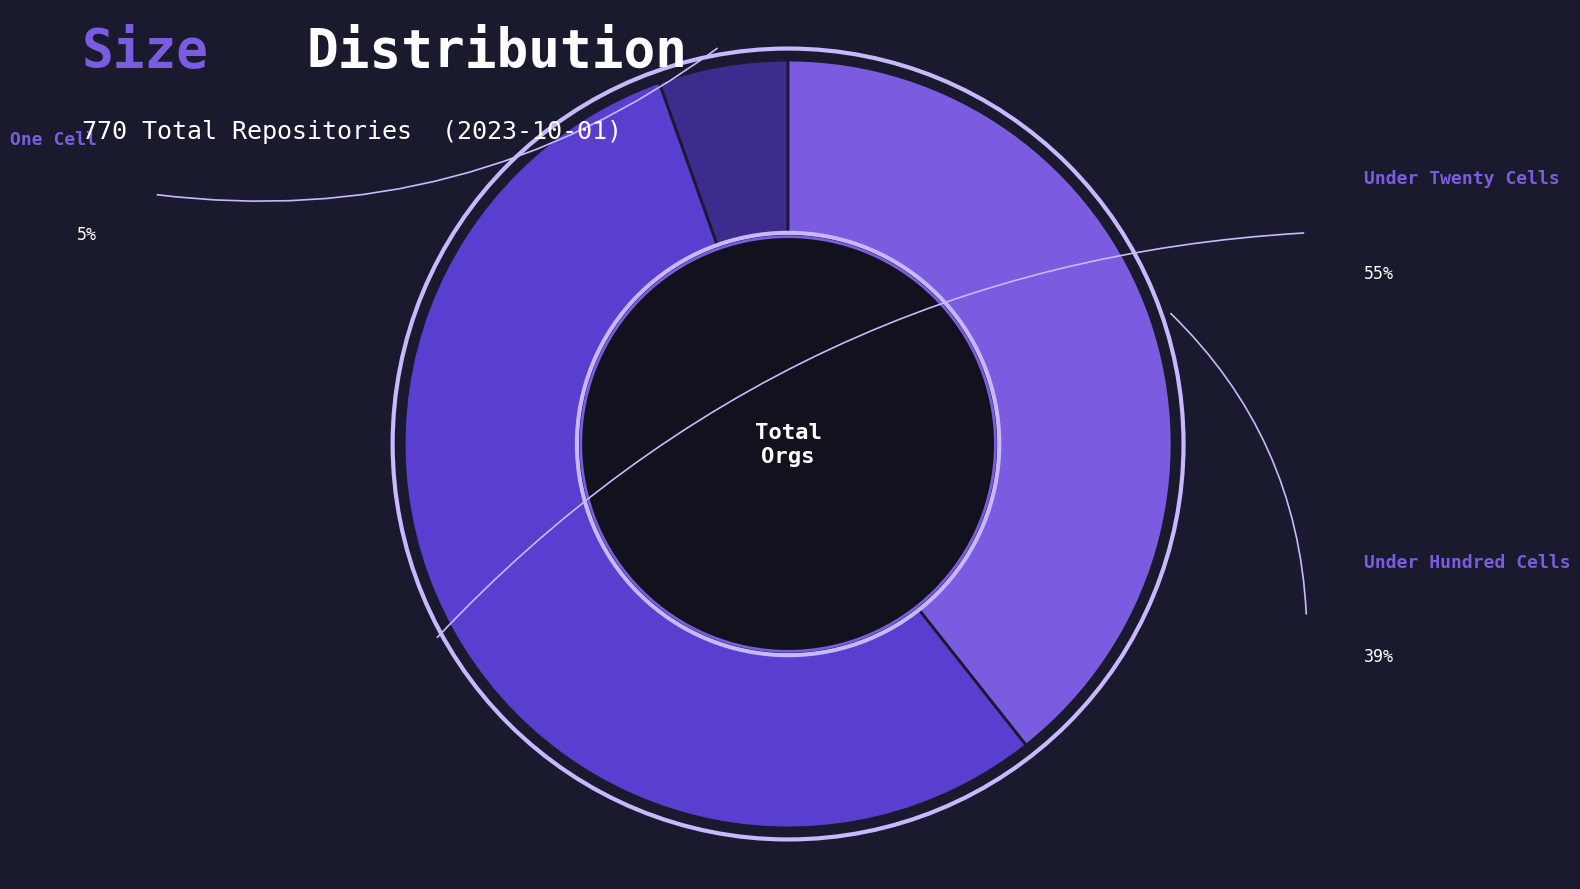

Is there a majority slice in this chart?

Yes